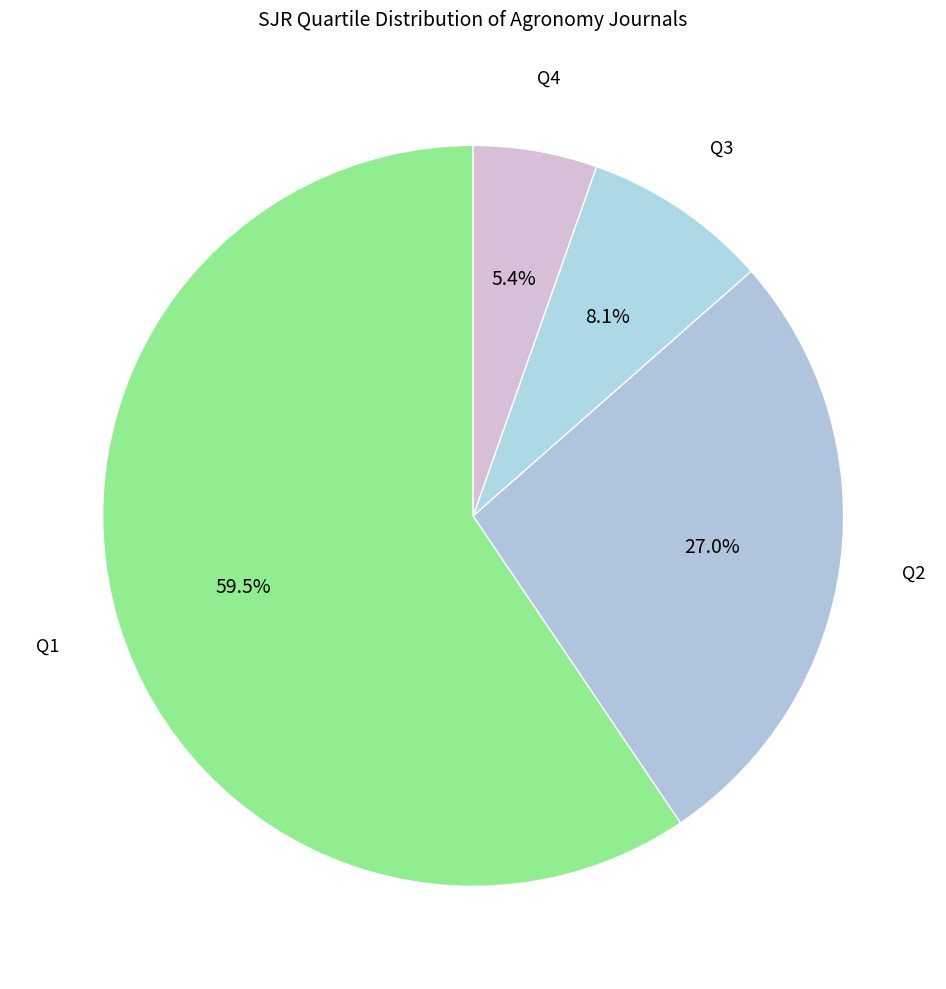

How many segments does this pie chart have?

4